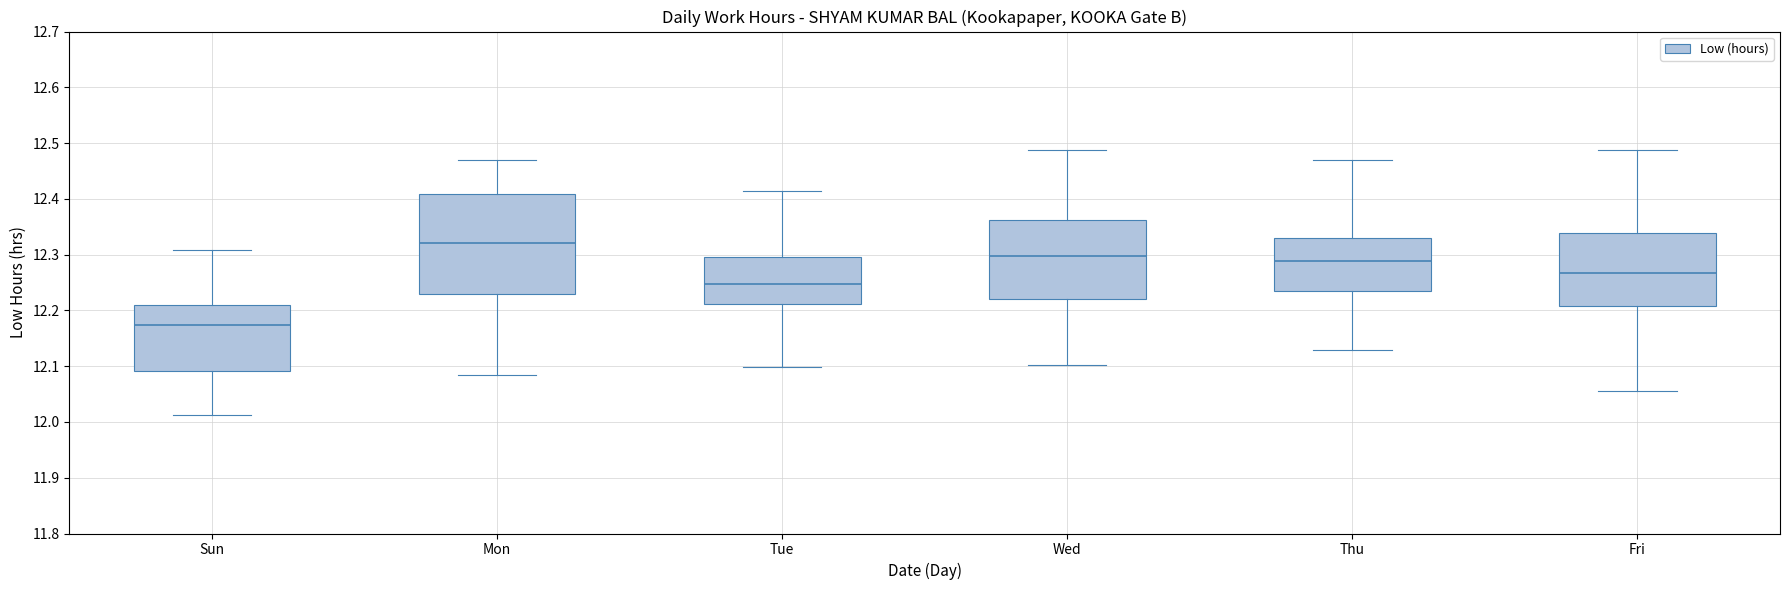

Reading left to right, read every box against the y-axis: the position of its median line, the range the box covers, and the ends of its whiskers. The values are not printed on the chart, so give them approximately, as read against the axis.

Sun: median 12.17, box 12.09 to 12.21, whiskers 12.01 to 12.31
Mon: median 12.32, box 12.23 to 12.41, whiskers 12.08 to 12.47
Tue: median 12.25, box 12.21 to 12.30, whiskers 12.10 to 12.41
Wed: median 12.30, box 12.22 to 12.36, whiskers 12.10 to 12.49
Thu: median 12.29, box 12.24 to 12.33, whiskers 12.13 to 12.47
Fri: median 12.27, box 12.21 to 12.34, whiskers 12.06 to 12.49